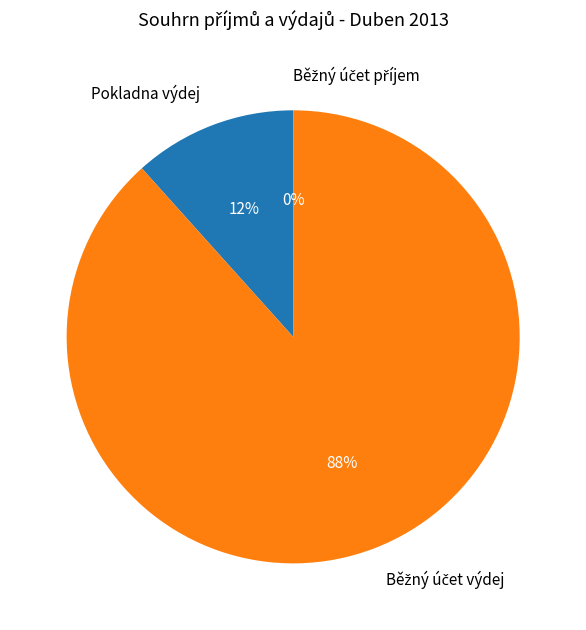

True or false: Pokladna výdej accounts for 12% of the total.

True